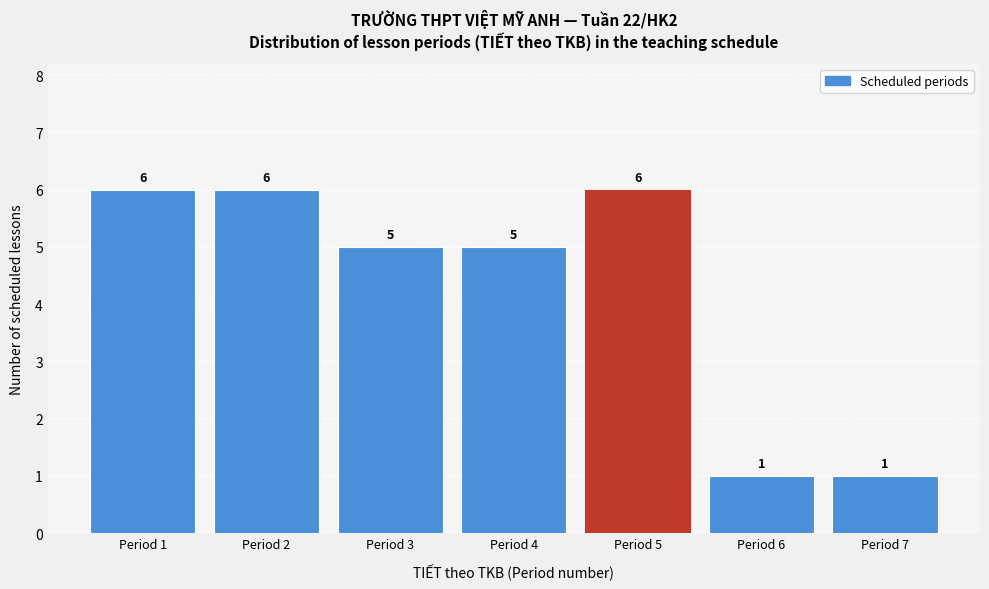

Reading left to right, transcribe this chart: for each bar, give the range it covers on the x-axis and its height.

0.5 to 1.5: 6
1.5 to 2.5: 6
2.5 to 3.5: 5
3.5 to 4.5: 5
4.5 to 5.5: 6
5.5 to 6.5: 1
6.5 to 7.5: 1